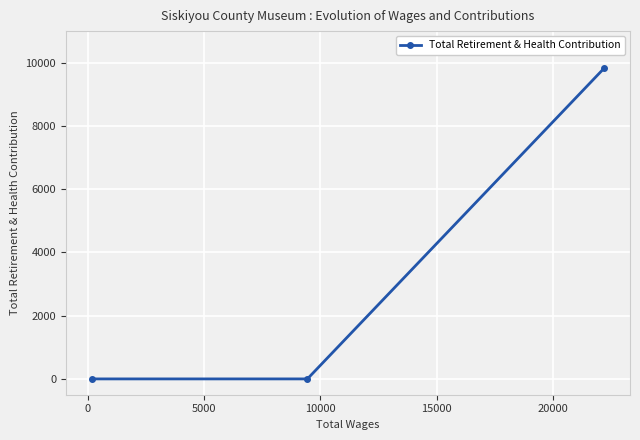

What is the maximum value shown in the chart?

9834